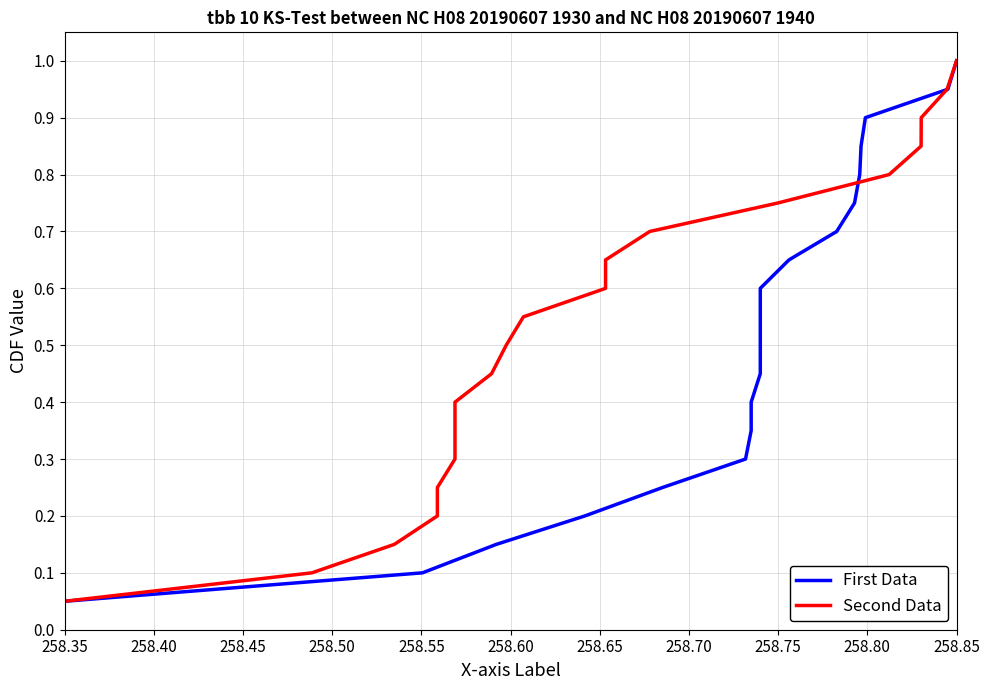

What is the sum of all Second Data values?

10.5